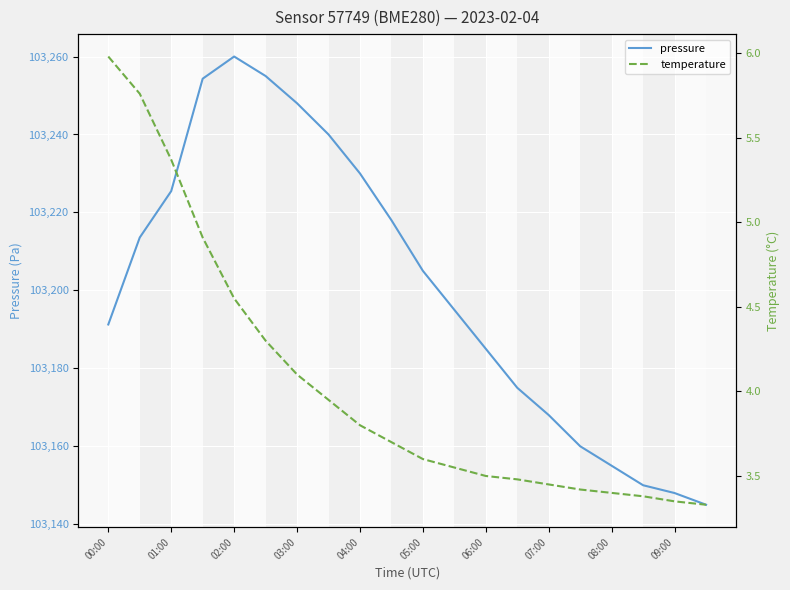

True or false: temperature and pressure intersect in this chart.

False